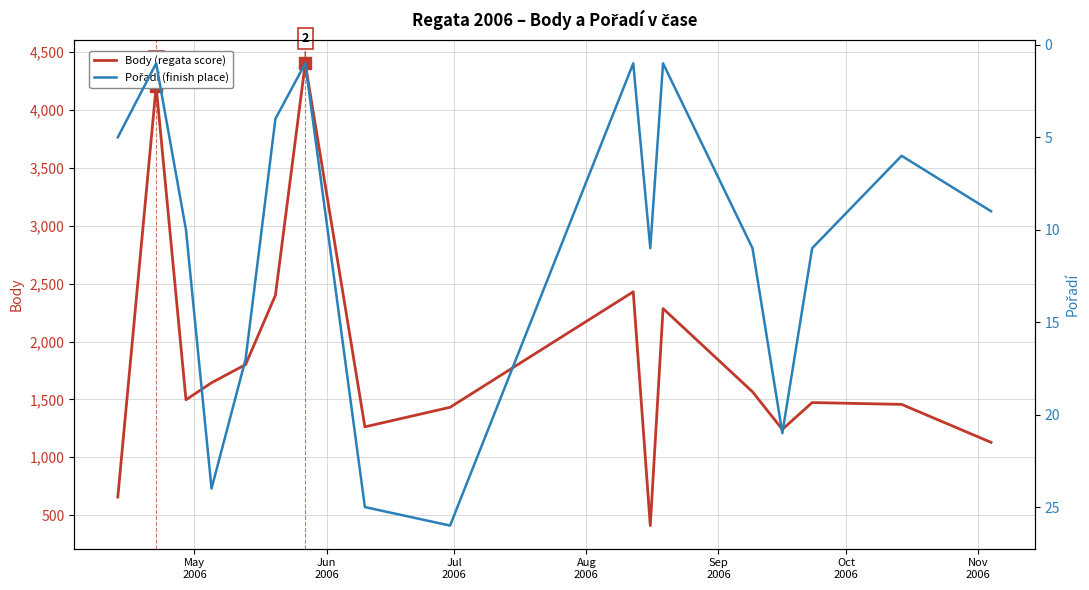

Which series contains the lowest Y value?

Pořadí (finish place)